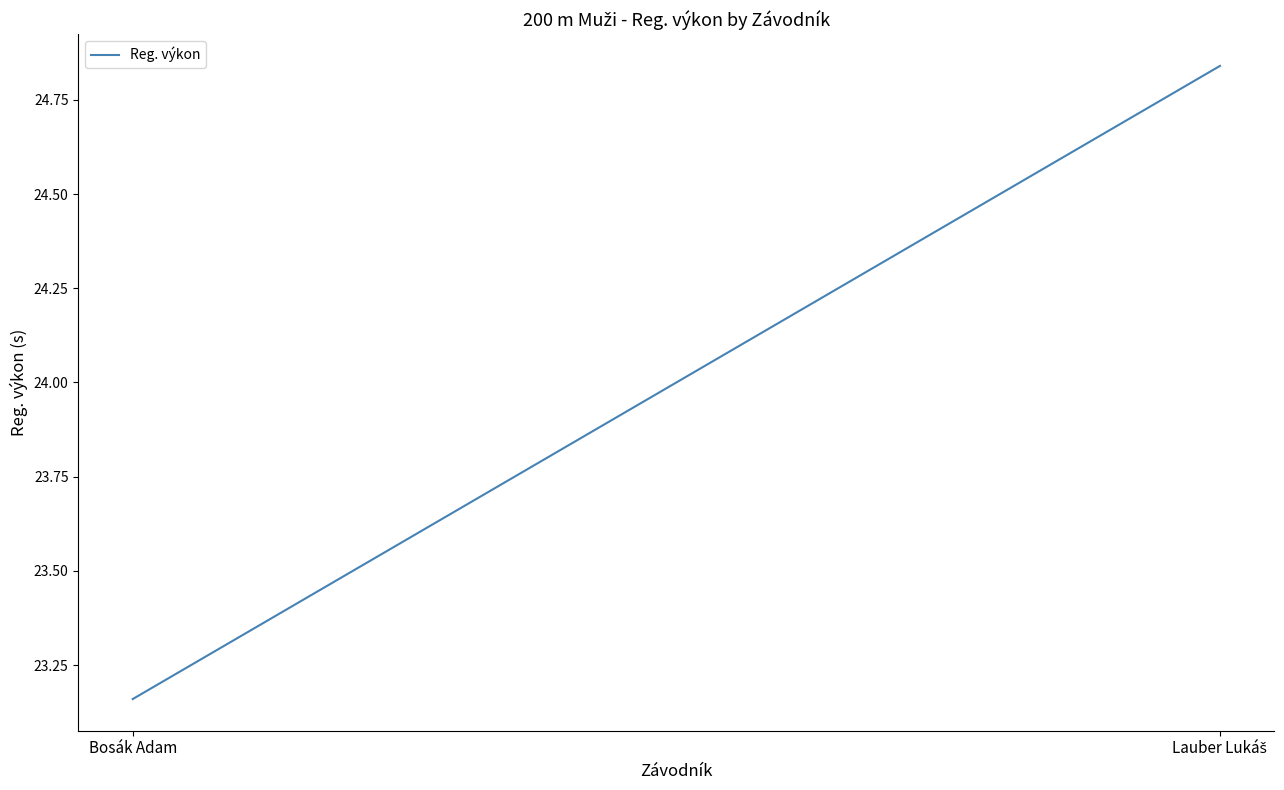

Is this an area chart (filled region under the line)?

No